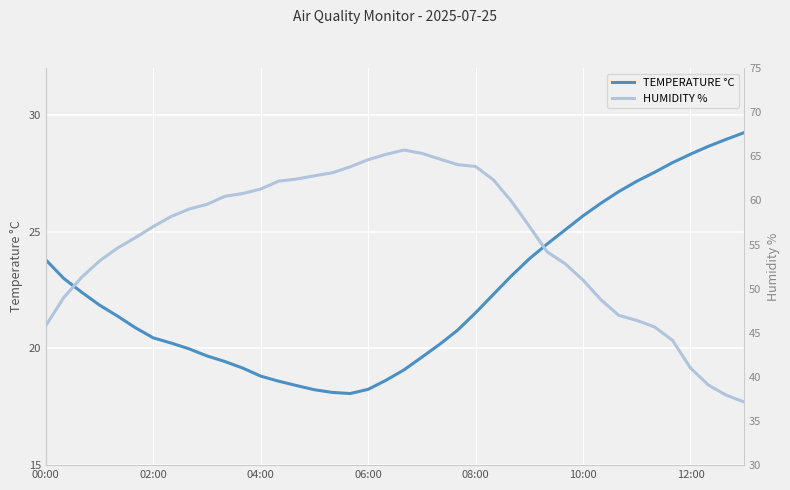

True or false: TEMPERATURE °C and HUMIDITY % intersect in this chart.

False